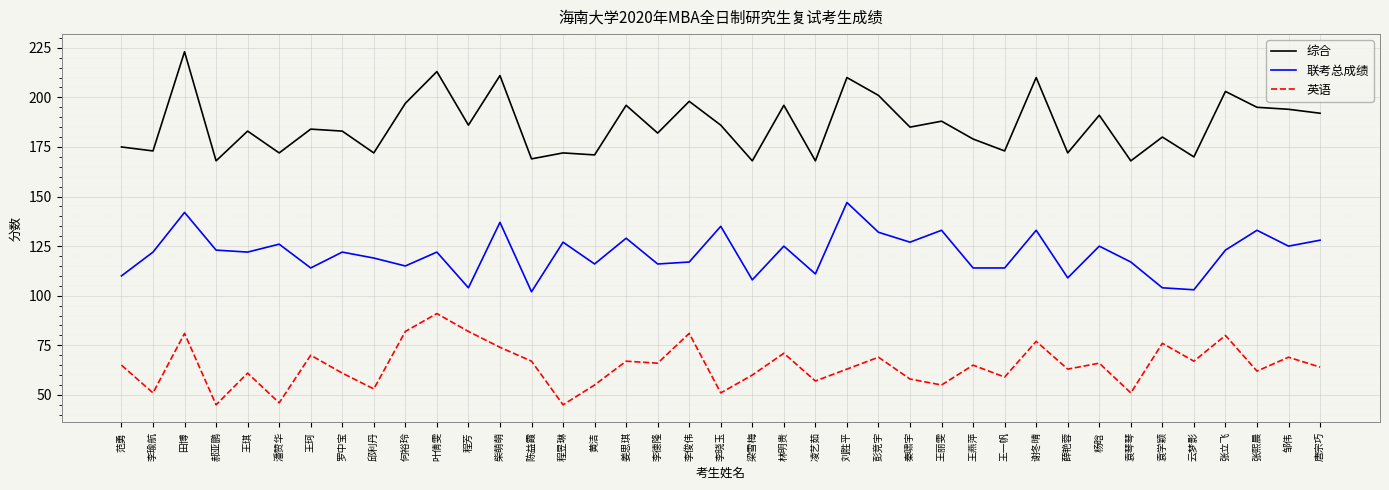

Reading right to left, list all the values displayed in this chart.

综合: 192	194	195	203	170	180	168	191	172	210	173	179	188	185	201	210	168	196	168	186	198	182	196	171	172	169	211	186	213	197	172	183	184	172	183	168	223	173	175
联考总成绩: 128	125	133	123	103	104	117	125	109	133	114	114	133	127	132	147	111	125	108	135	117	116	129	116	127	102	137	104	122	115	119	122	114	126	122	123	142	122	110
英语: 64	69	62	80	67	76	51	66	63	77	59	65	55	58	69	63	57	71	60	51	81	66	67	55	45	67	74	82	91	82	53	61	70	46	61	45	81	51	65